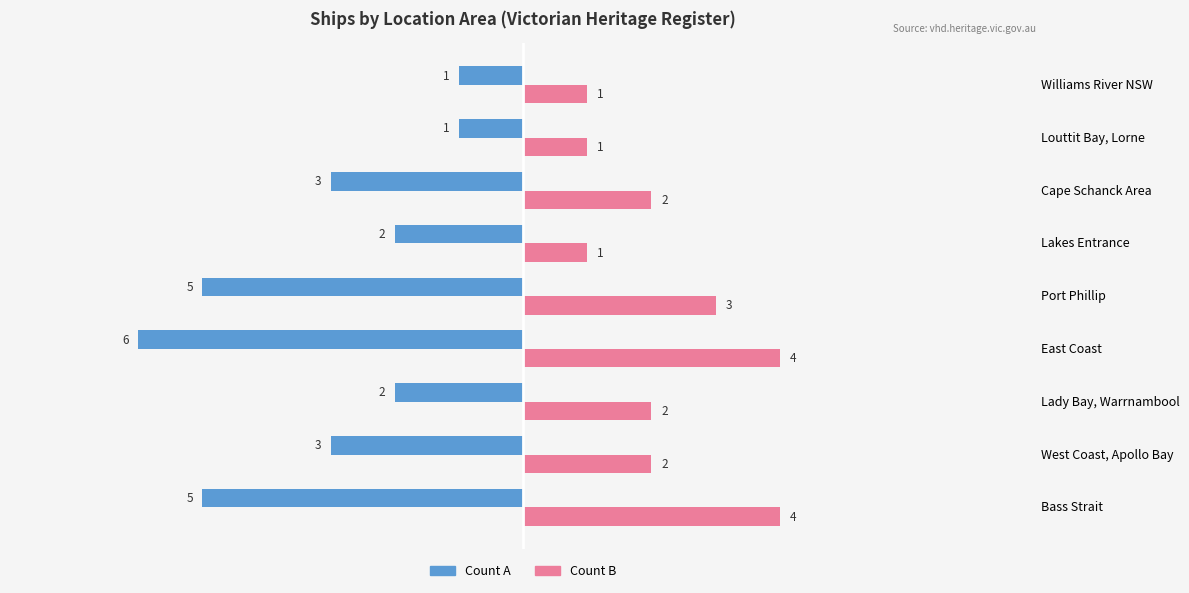

What is the spread (max minus min) of values at Cape Schanck Area?

5